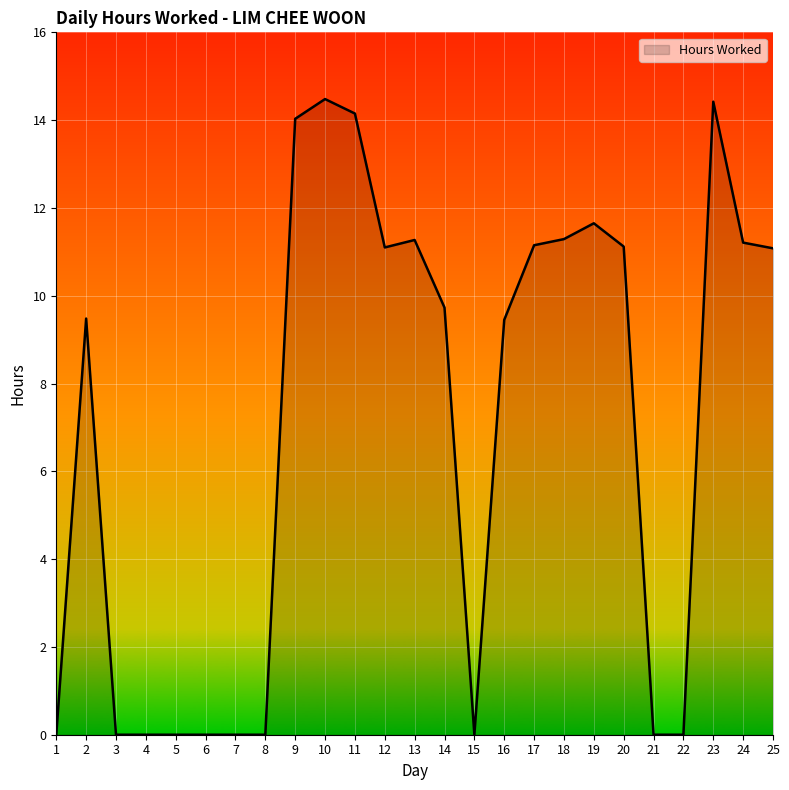

How many values are below 9?

10